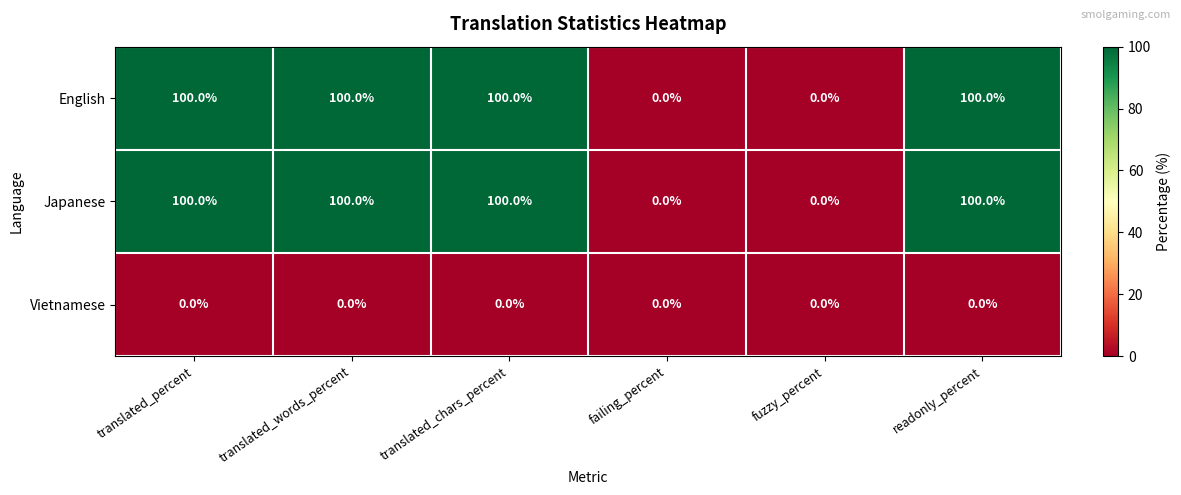

At how many categories does at least one series exceed 20?

4